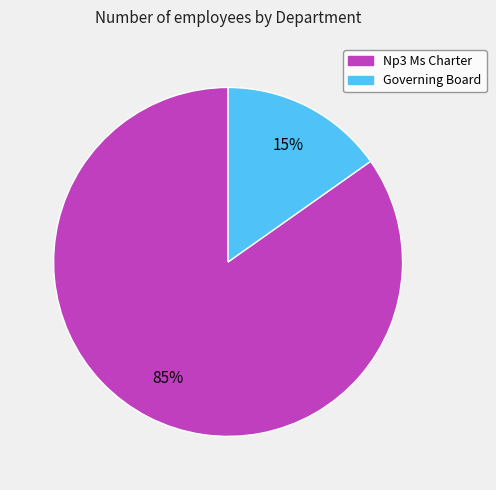

The Governing Board slice represents 9% of the pie. True or false?

False